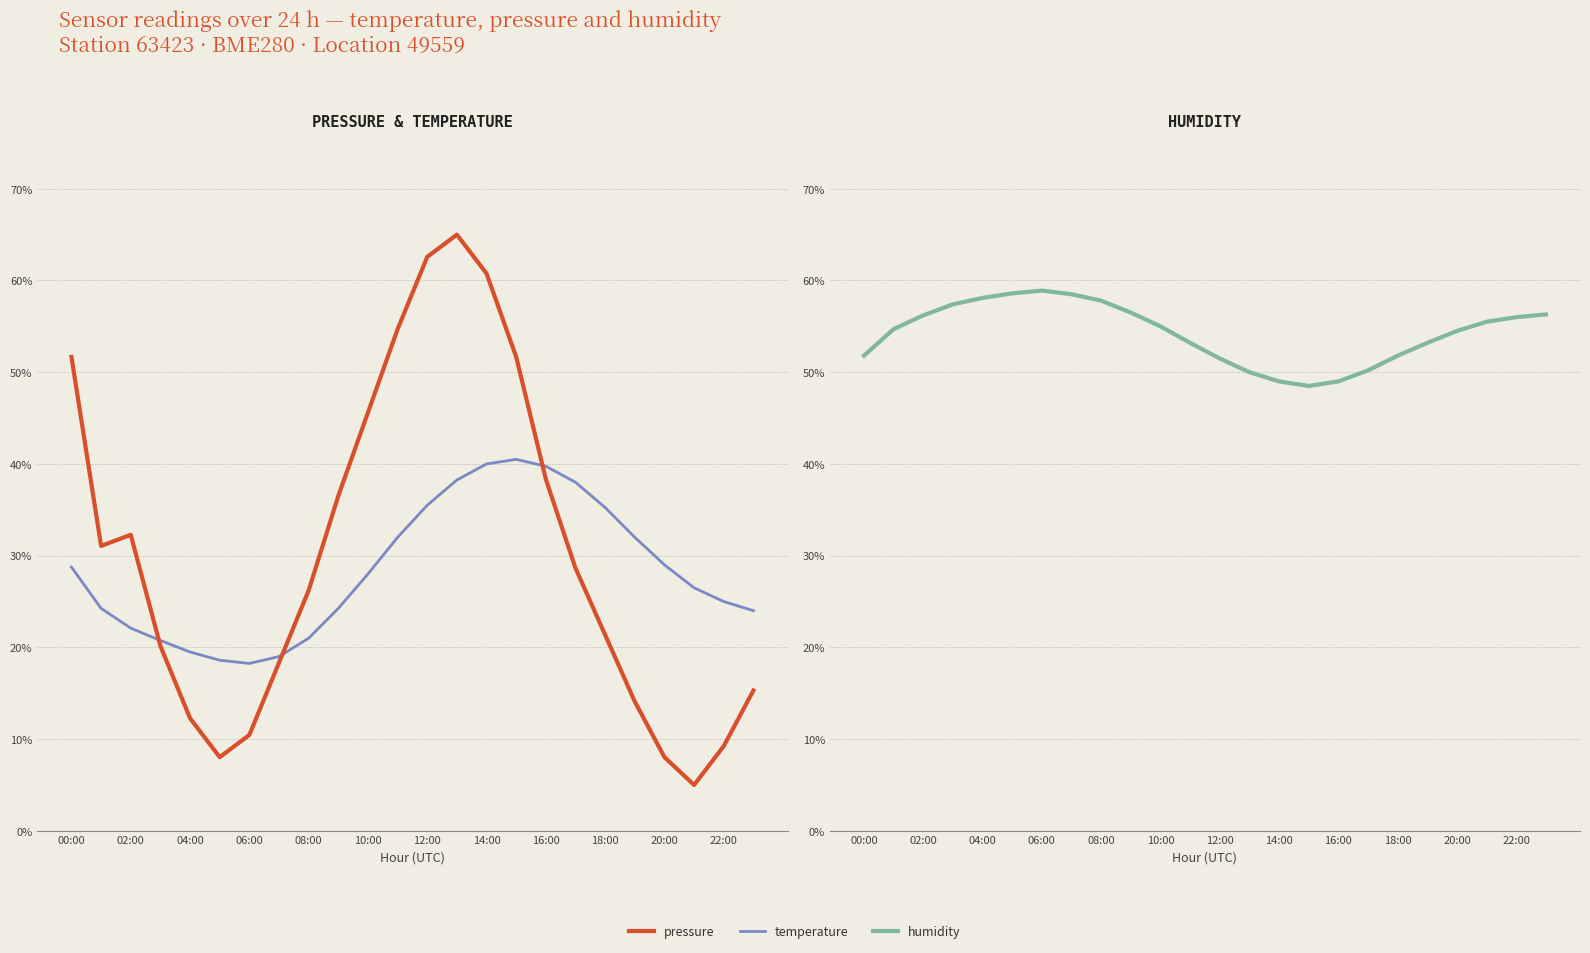

What are all the series names shown in the legend?

pressure, temperature, humidity